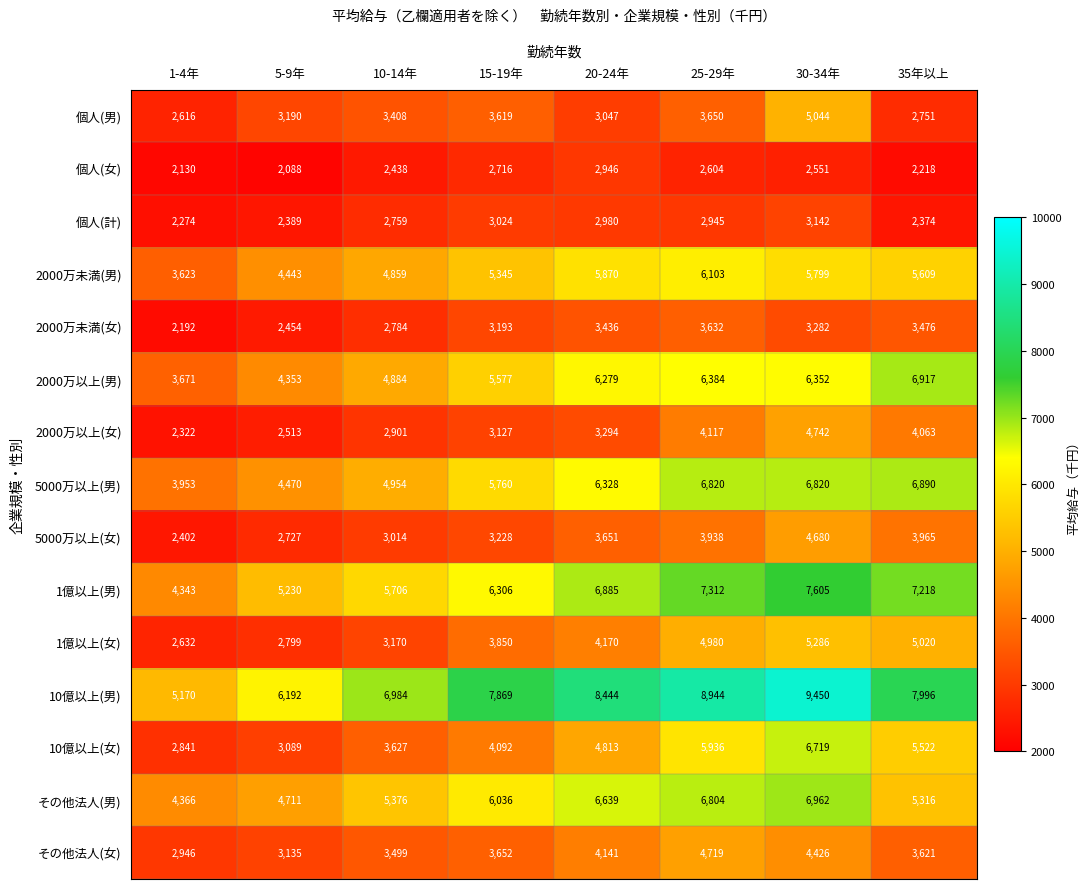

What is the sum of the 10億以上(男) values at 1-4年 and 35年以上?

13166